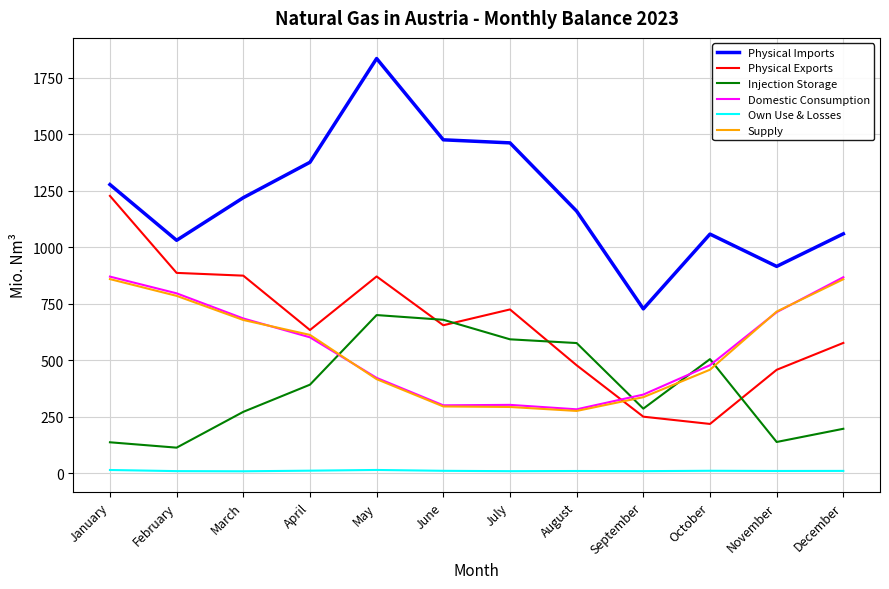

Is this an area chart (filled region under the line)?

No